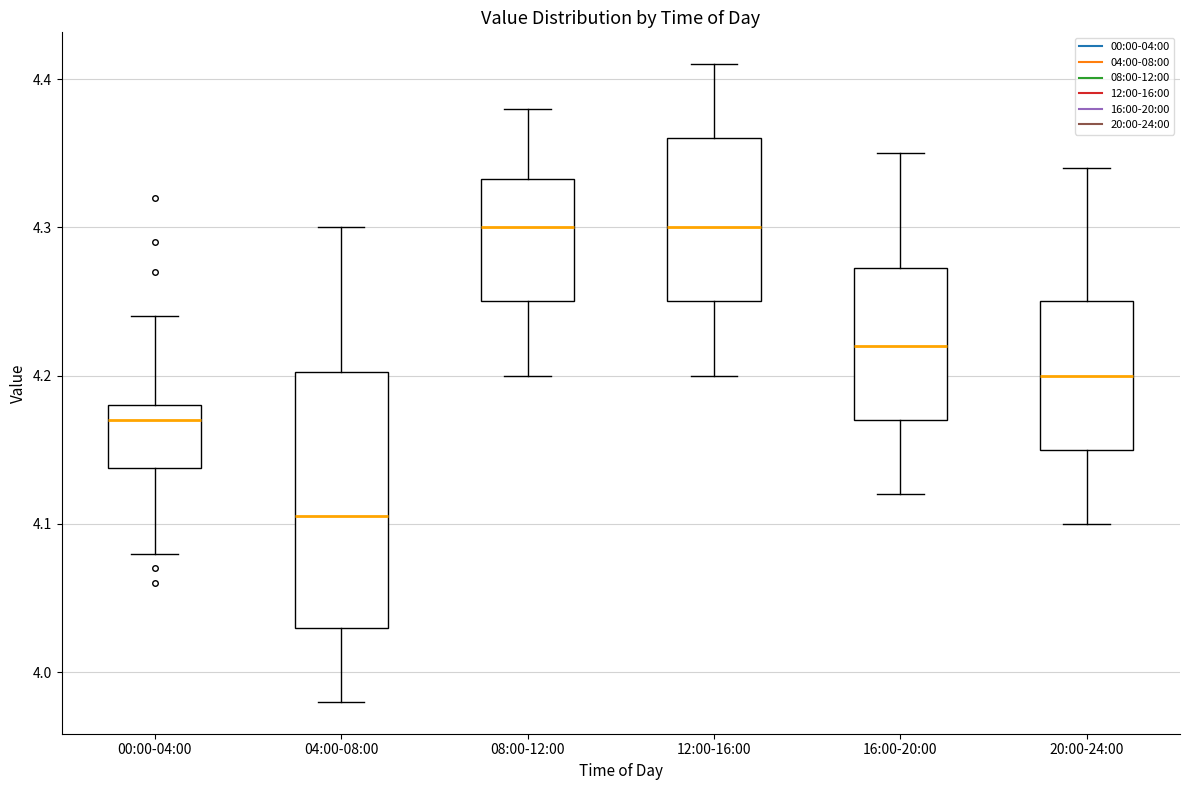

Where is the upper edge of the box for 00:00-04:00 on the y-axis? The values are not printed on the chart, so give them approximately, as read against the axis.

4.18